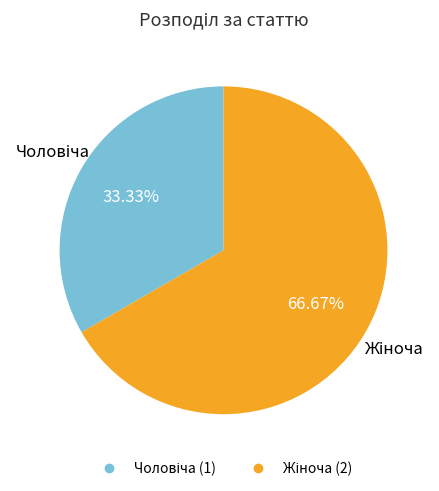

Is there a majority slice in this chart?

Yes